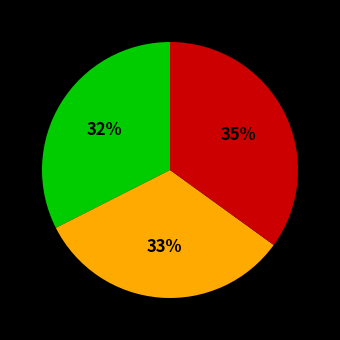

To the nearest percent, what is the average slice percentage?

33%